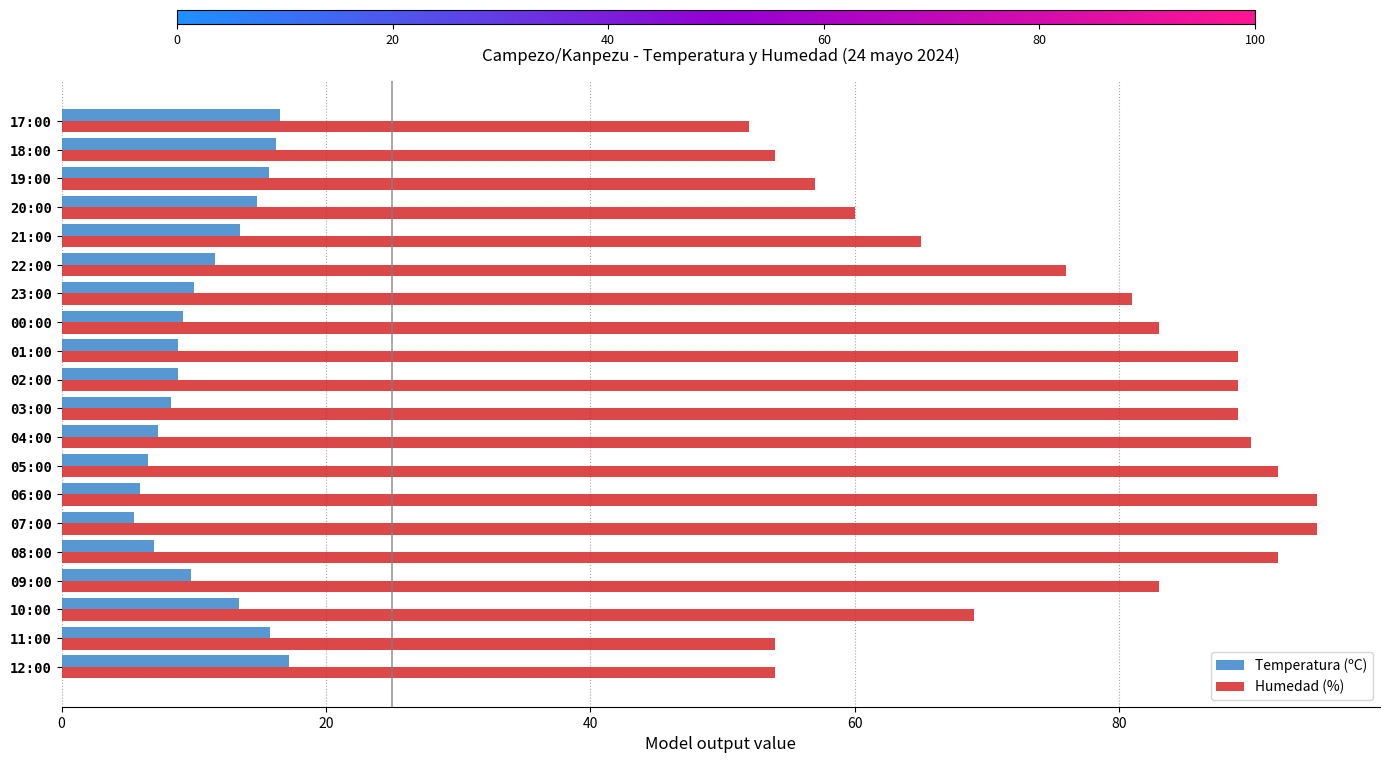

The Temperatura (ºC) series shows 5.5 at 00:00. True or false?

False